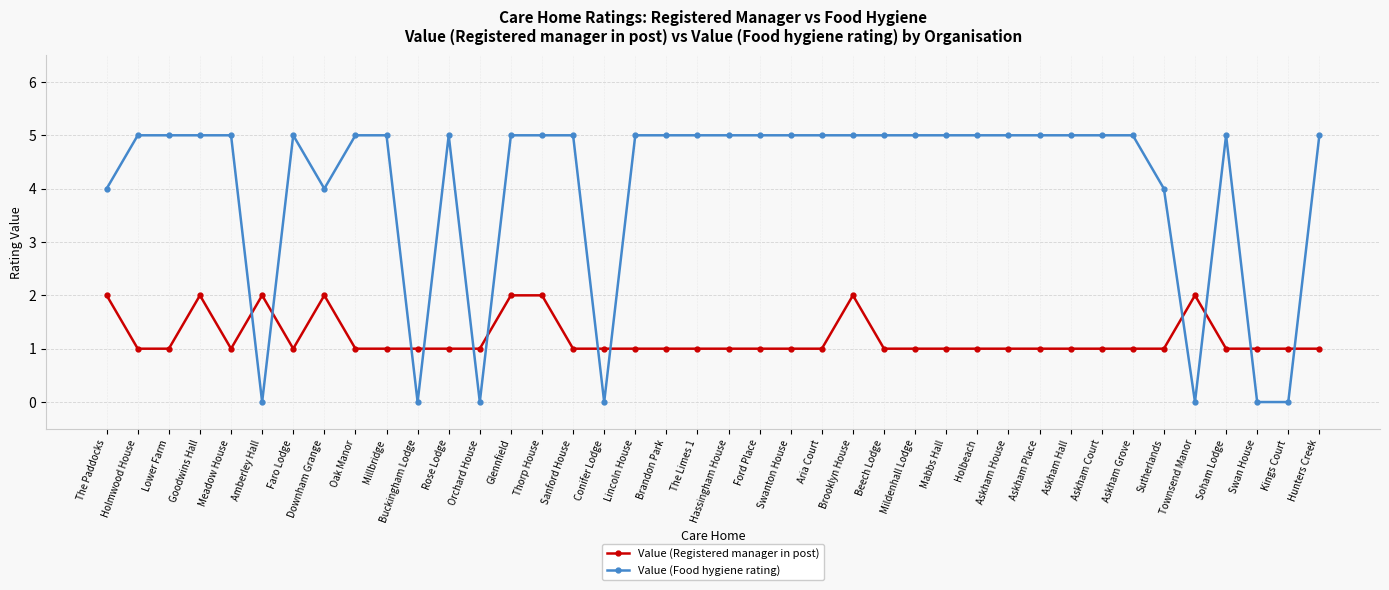

Read the Value (Food hygiene rating) value at The Limes 1.

5